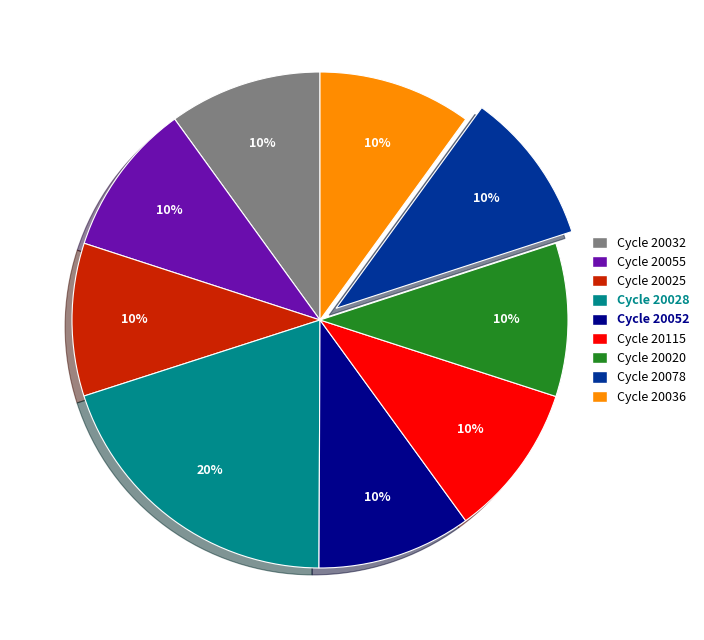

How many segments does this pie chart have?

9